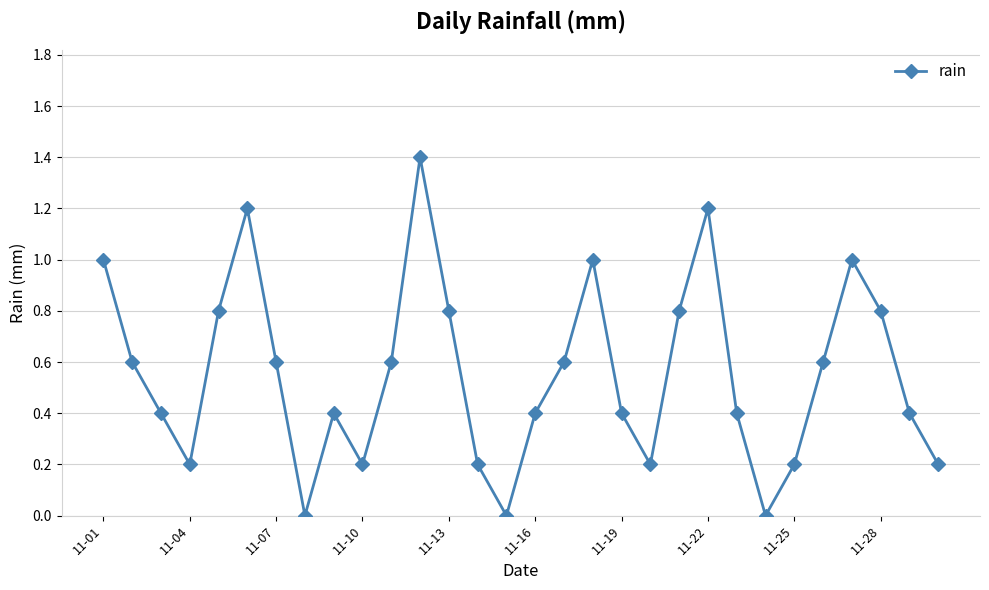

What is the value of the 11th point from the left?

0.6